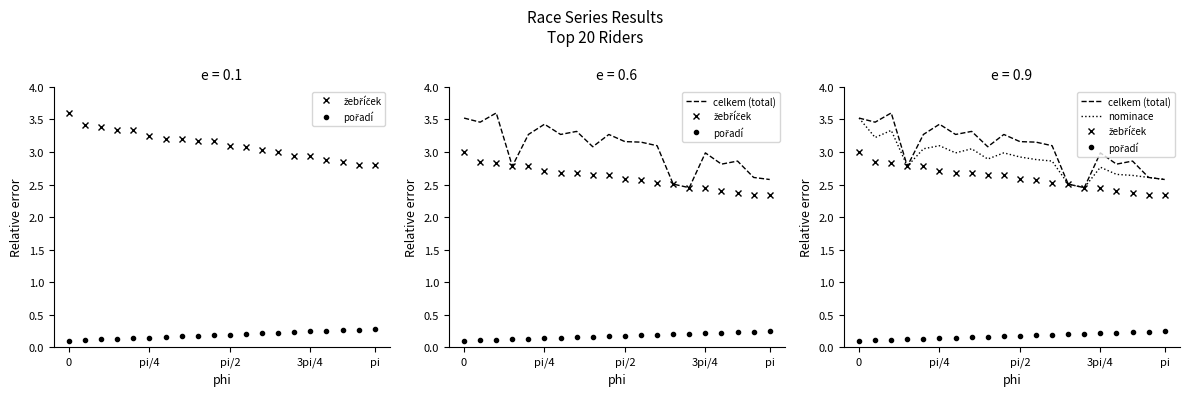

Is this an area chart (filled region under the line)?

No